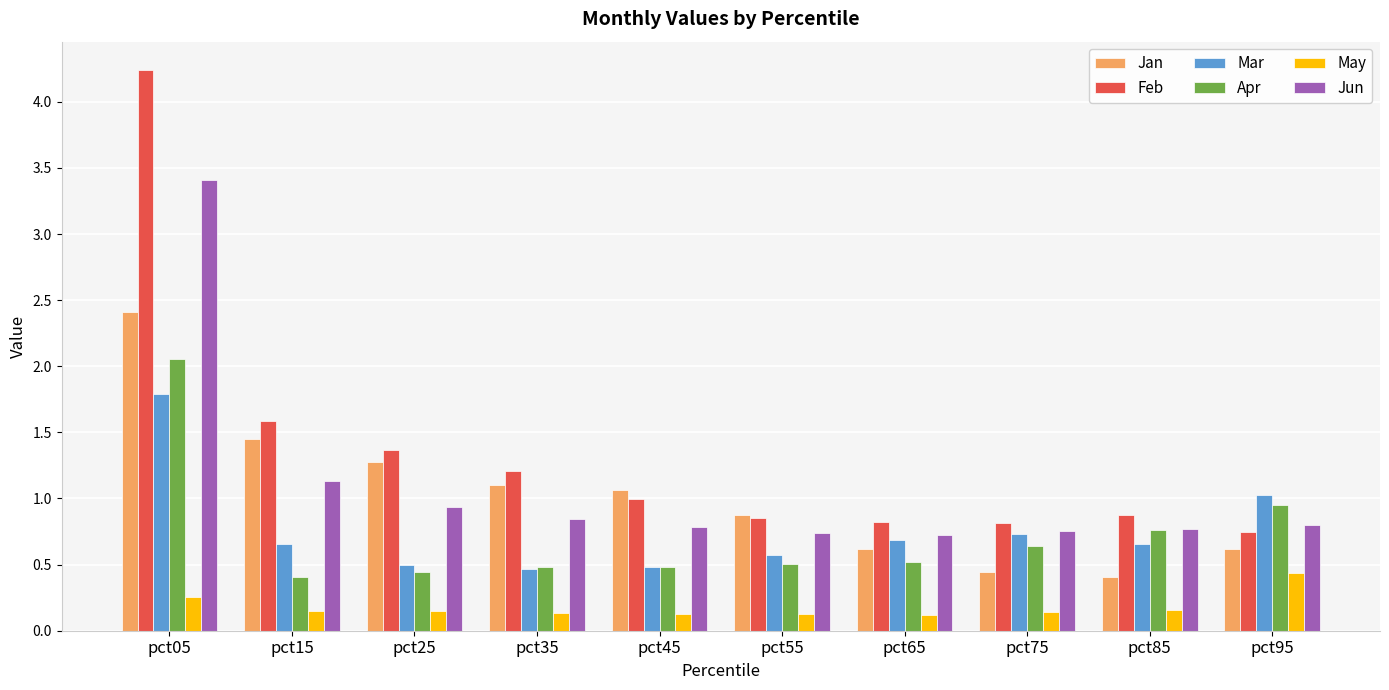

Are the bars horizontal?

No